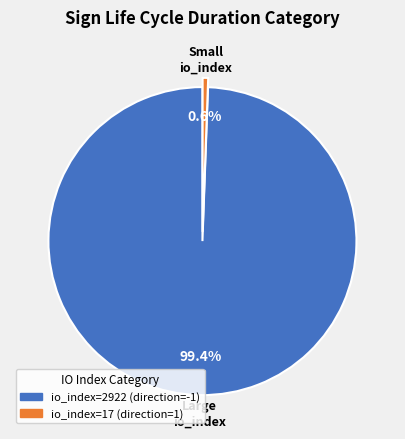

What percentage is the io_index=2922 (direction=-1) slice, to the nearest percent?

99%